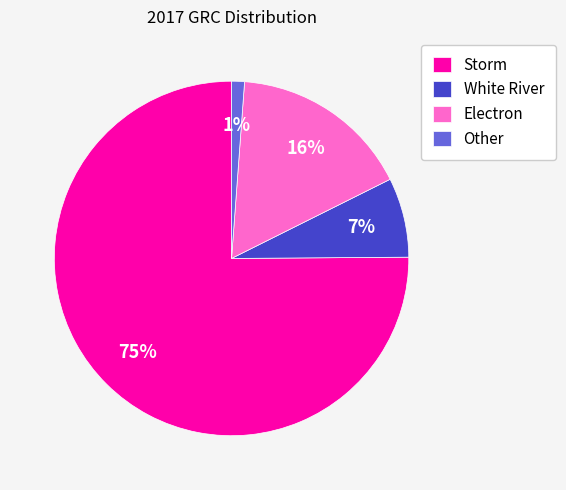

To the nearest percent, what is the average slice percentage?

25%